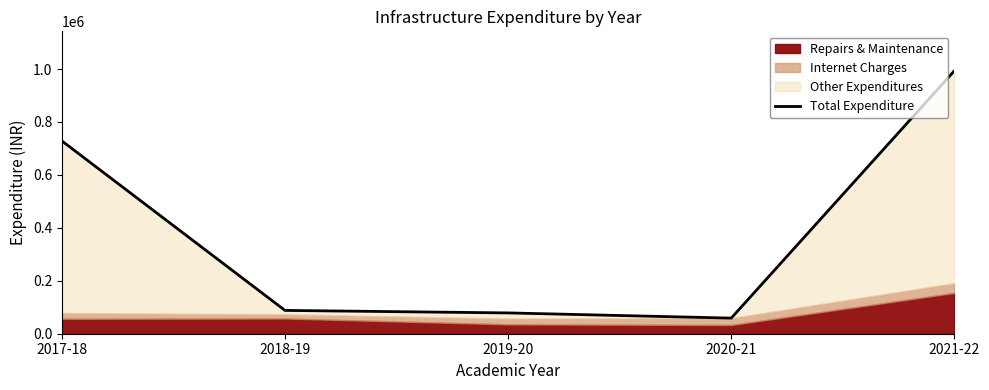

List the labels in order of value, largest first.

2021-22, 2017-18, 2018-19, 2019-20, 2020-21